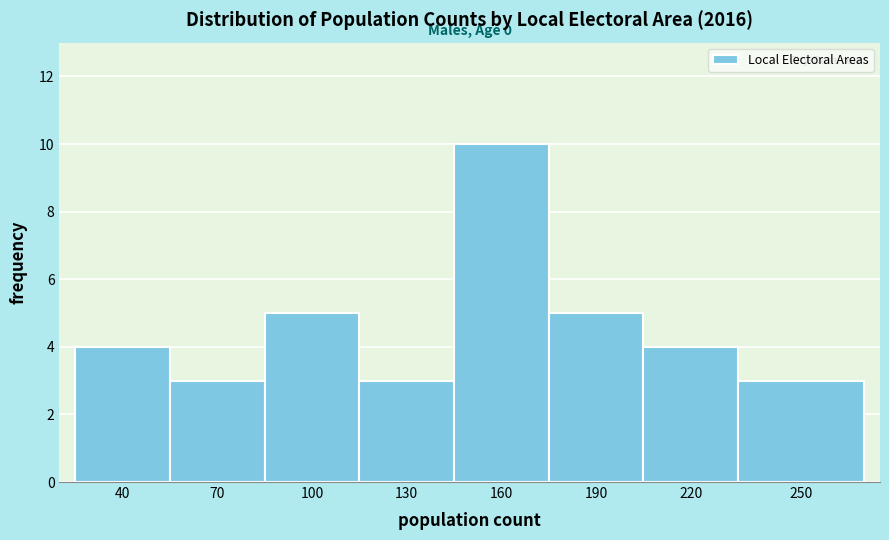

Reading left to right, list all the values displayed in this chart.

4	3	5	3	10	5	4	3